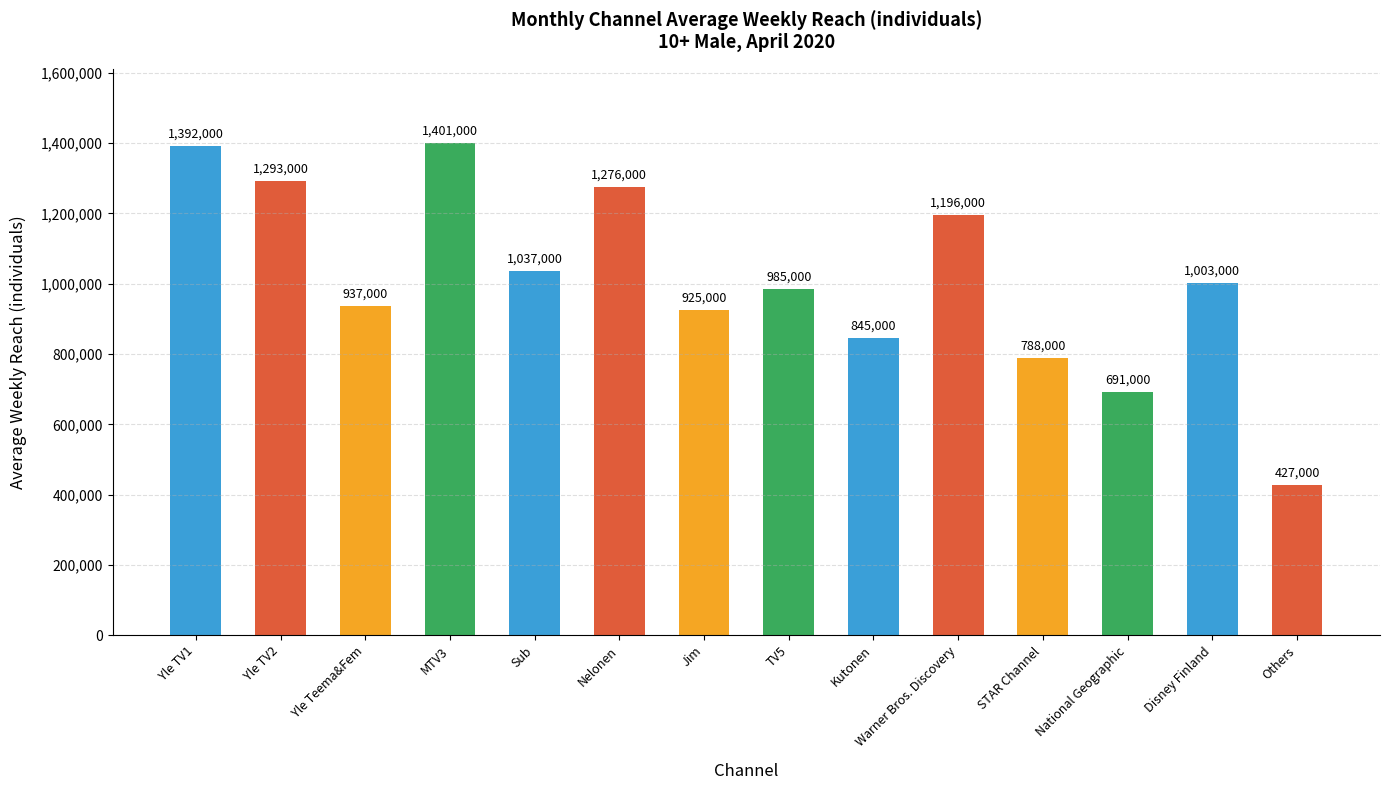

What is the difference between the maximum and minimum values?

974000